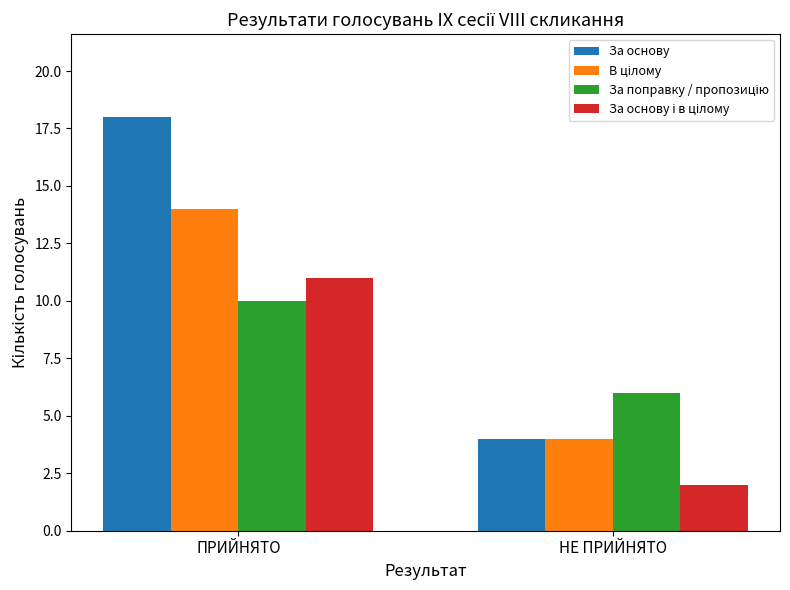

True or false: За основу has a value of 4 at НЕ ПРИЙНЯТО.

True